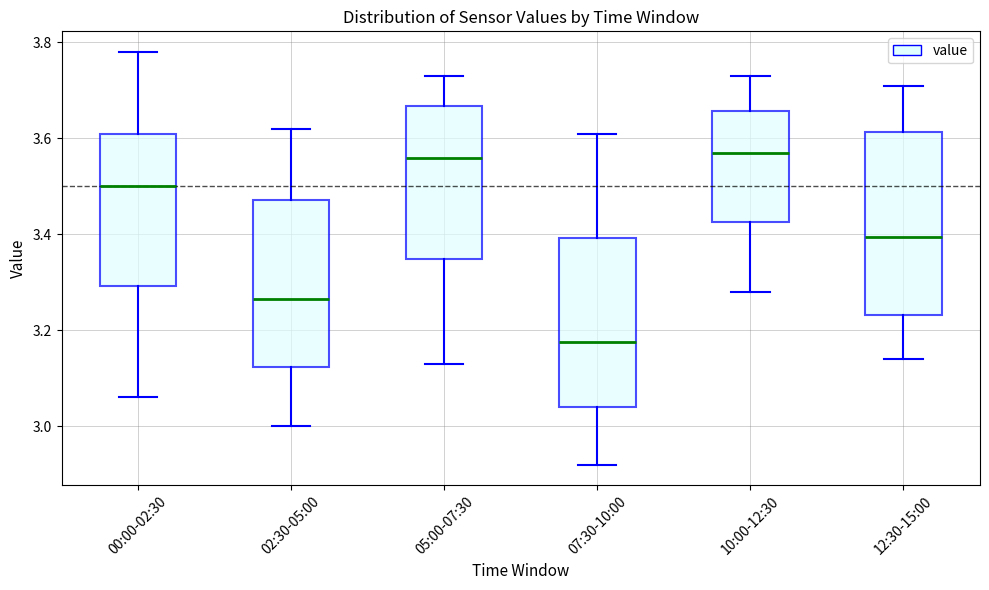

Where is the lower edge of the box for 05:00-07:30 on the y-axis? The values are not printed on the chart, so give them approximately, as read against the axis.

3.34